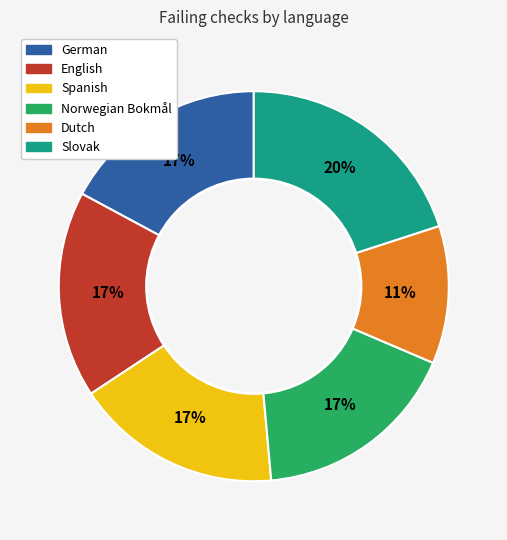

Does any single category account for the majority?

No